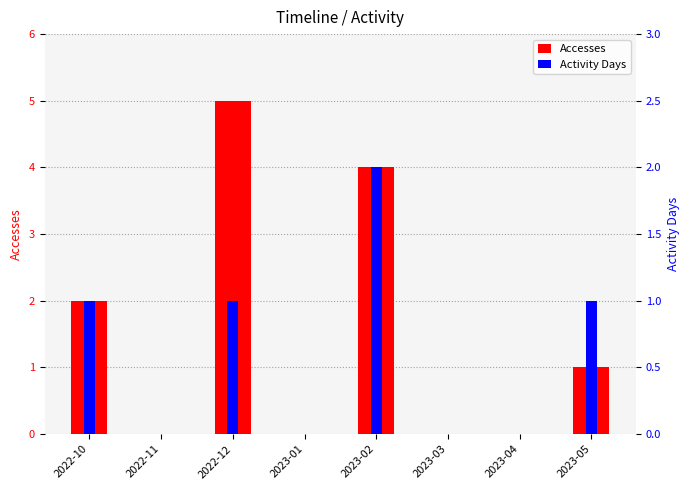

Which series has the widest spread of values?

Accesses